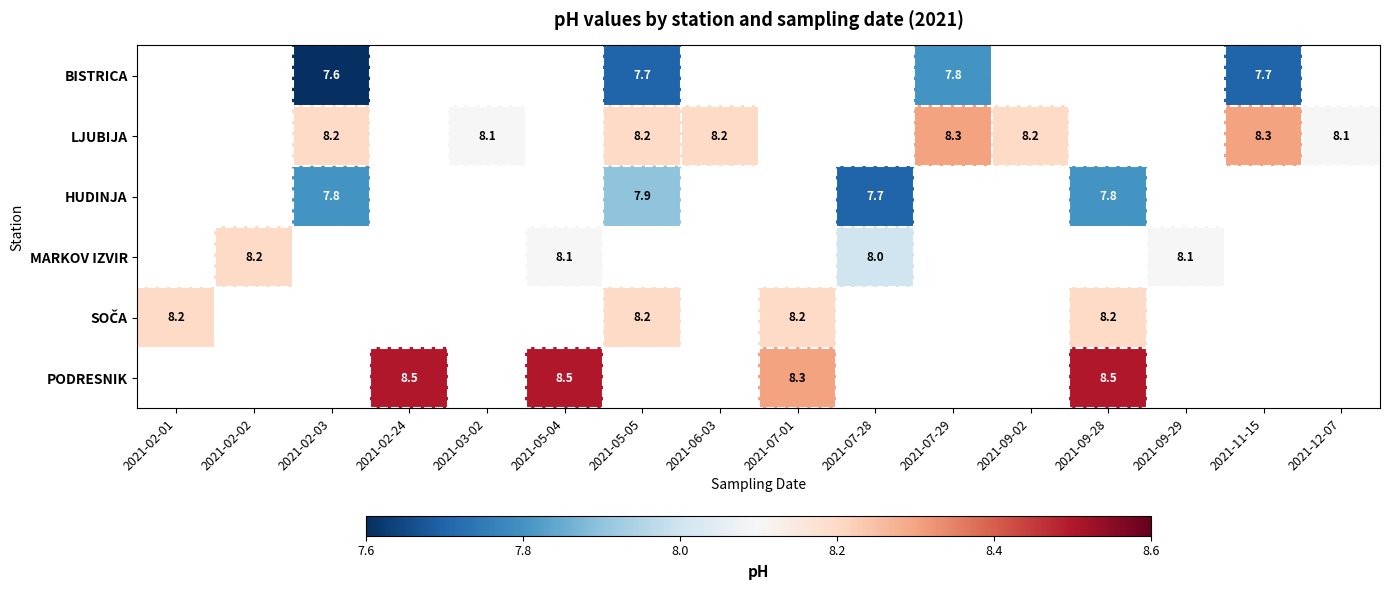

The PODRESNIK series shows 8.5 at 2021-02-24. True or false?

True